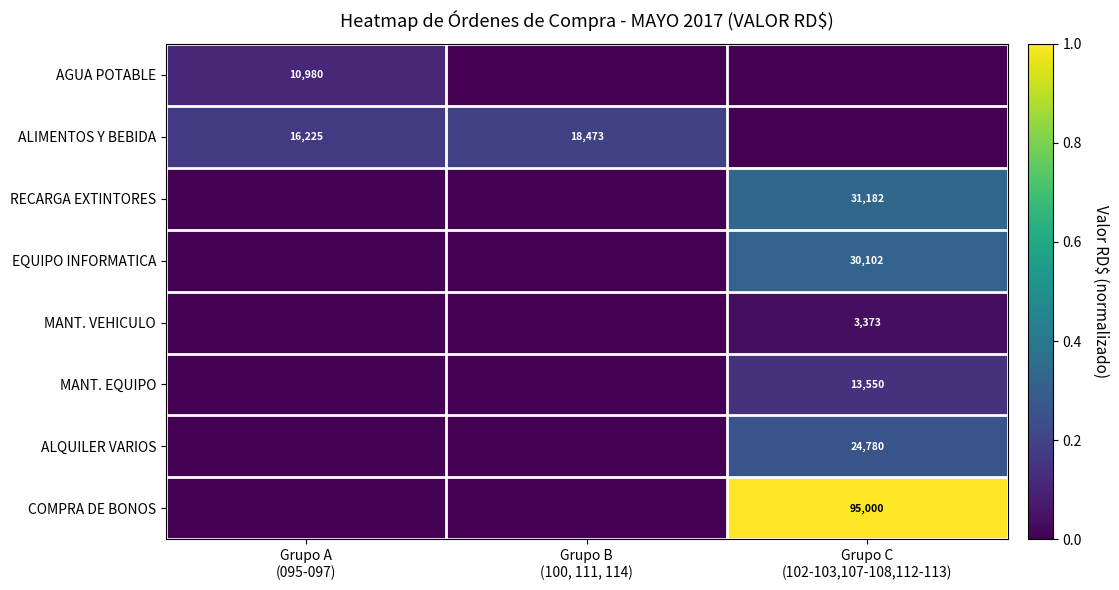

True or false: MANT. VEHICULO has a value of 0.0 at Grupo A (095-097).

True